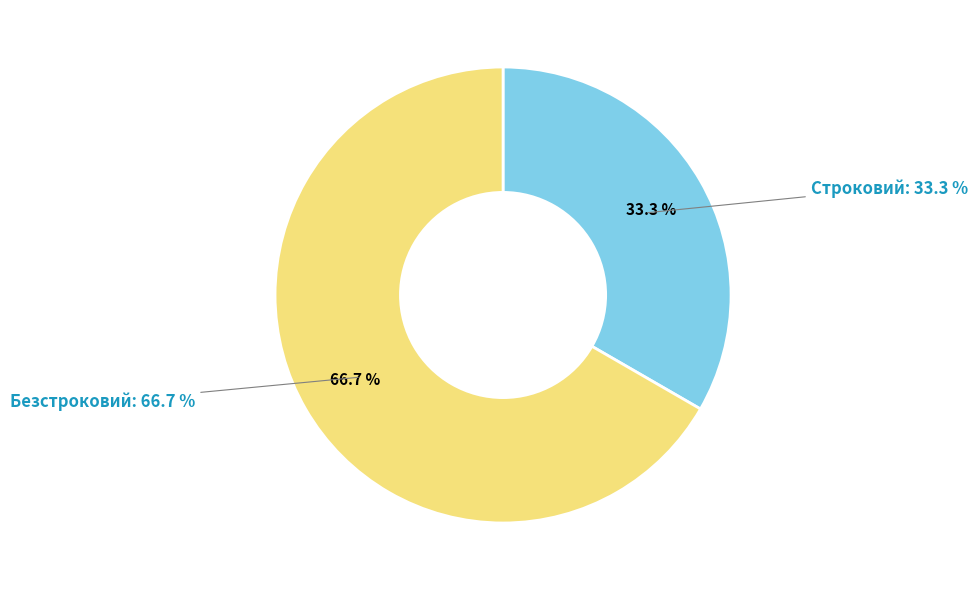

What is the majority slice?

Безстроковий